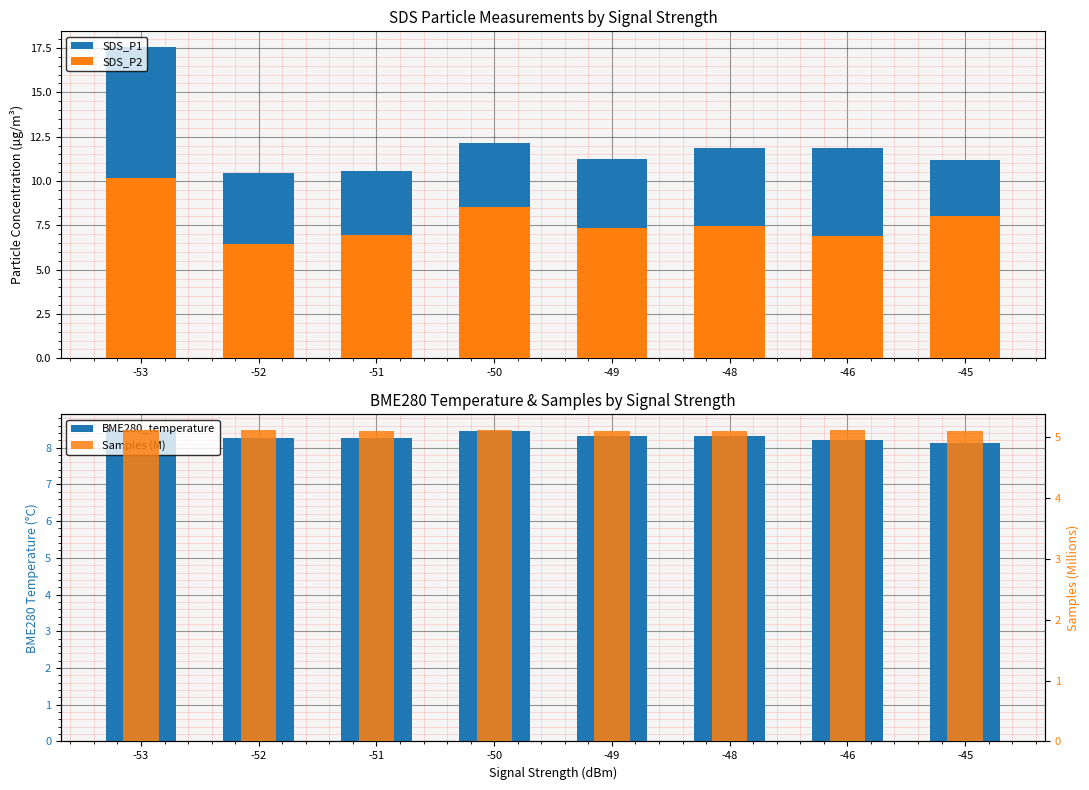

What is the difference between the highest and lowest values at -50?

7.0